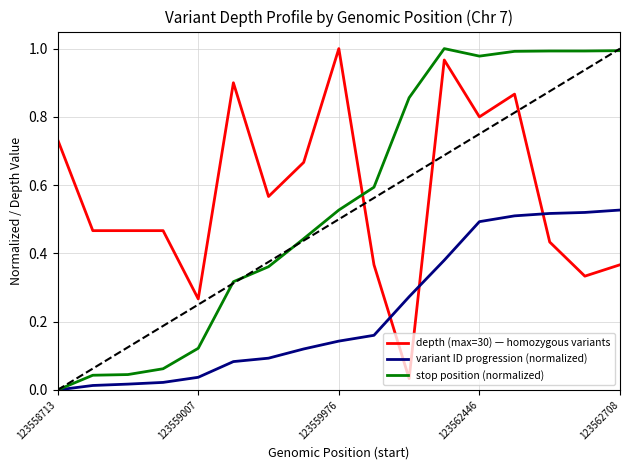

True or false: depth (max=30) — homozygous variants and variant ID progression (normalized) cross at least once.

True